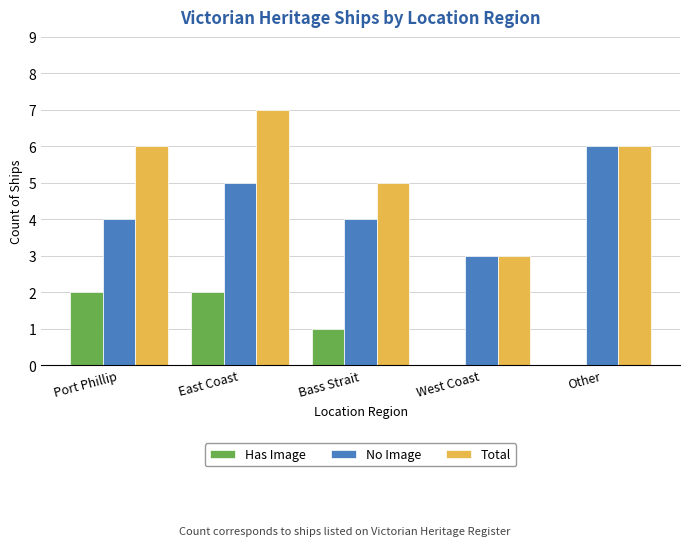

How many series are shown in this chart?

3